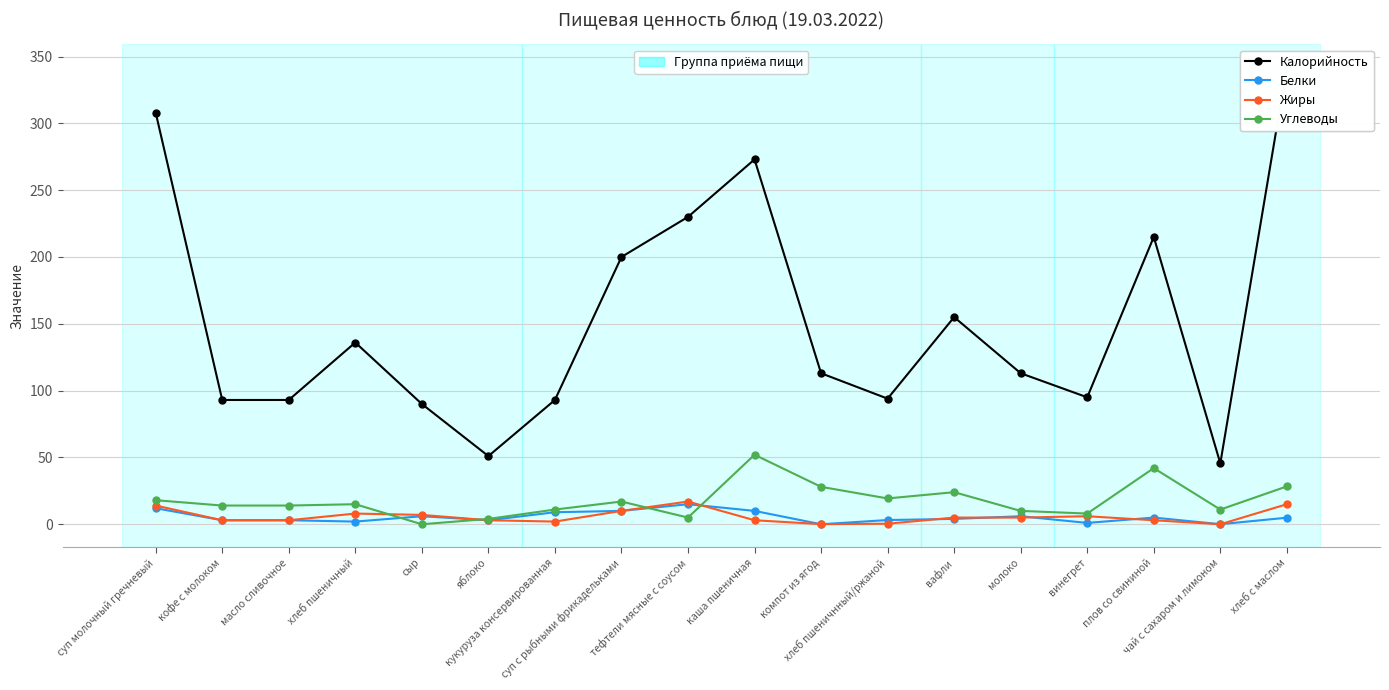

What is the difference between the highest and lowest values at кофе с молоком?

90.0